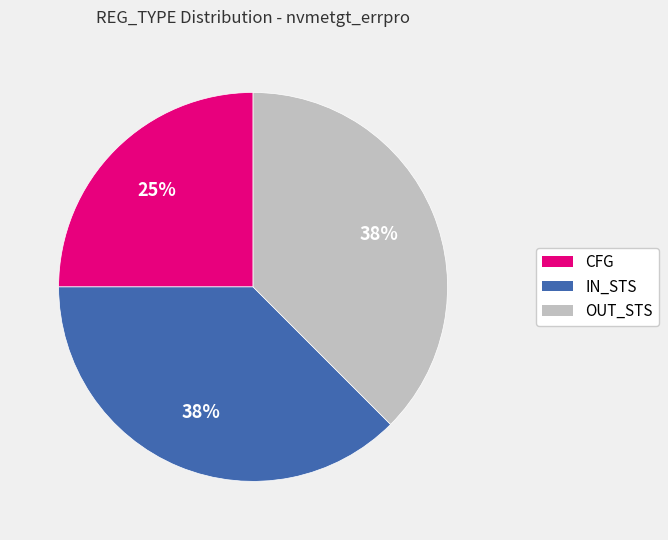

What is the ratio of the value at IN_STS to the value at CFG?

1.5